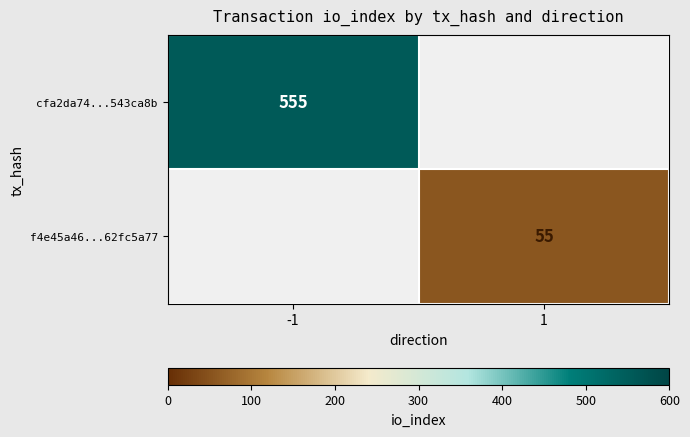

The value of f4e45a46...62fc5a77 at 1 is 29. True or false?

False